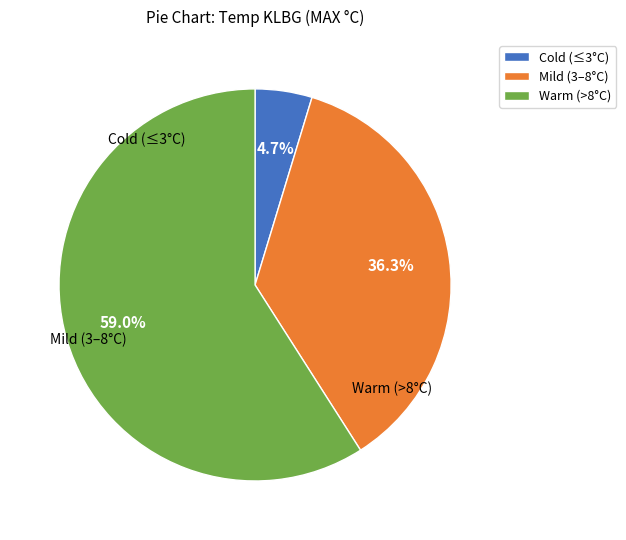

What is the largest slice in the pie chart?

Warm (>8°C)